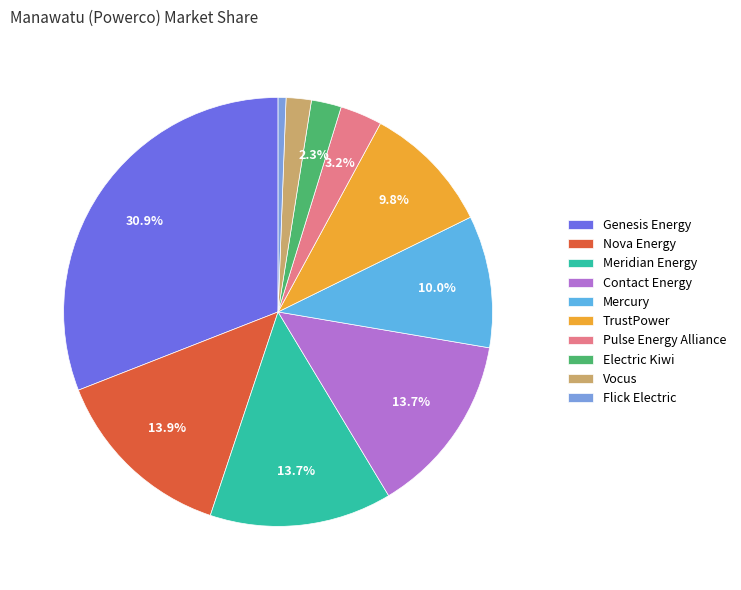

True or false: Nova Energy accounts for 14% of the total.

True